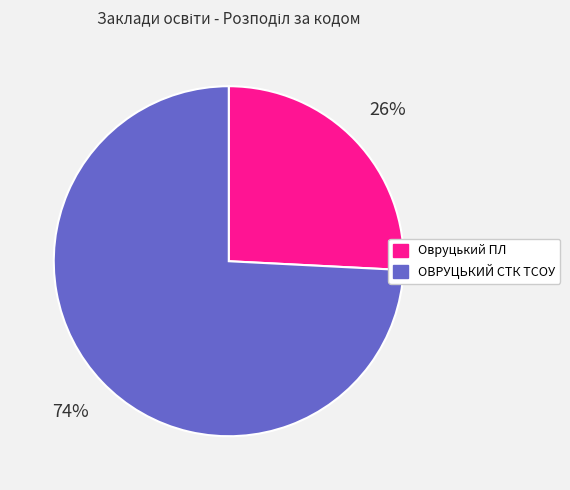

How many segments does this pie chart have?

2